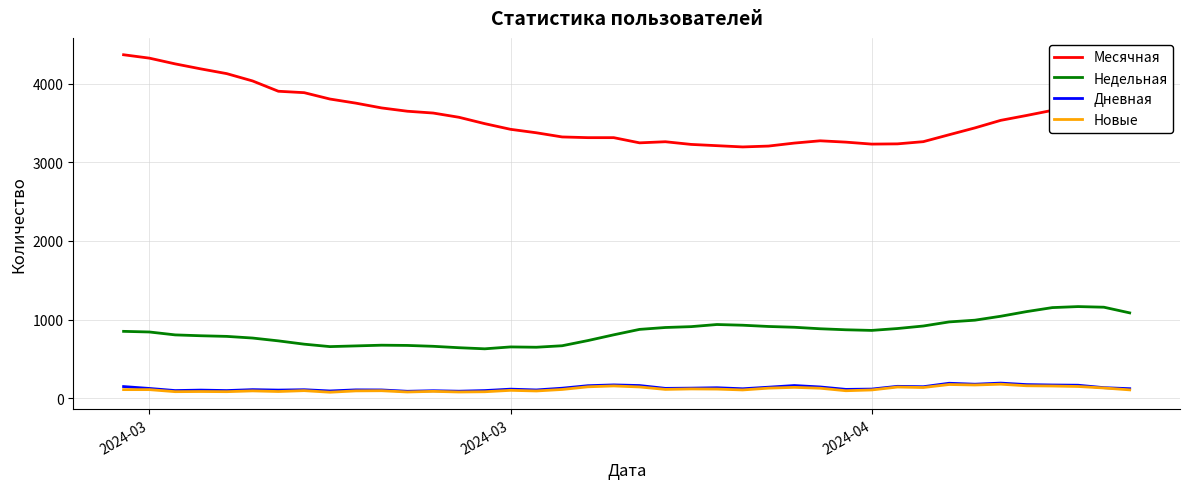

Which series has the widest spread of values?

Месячная